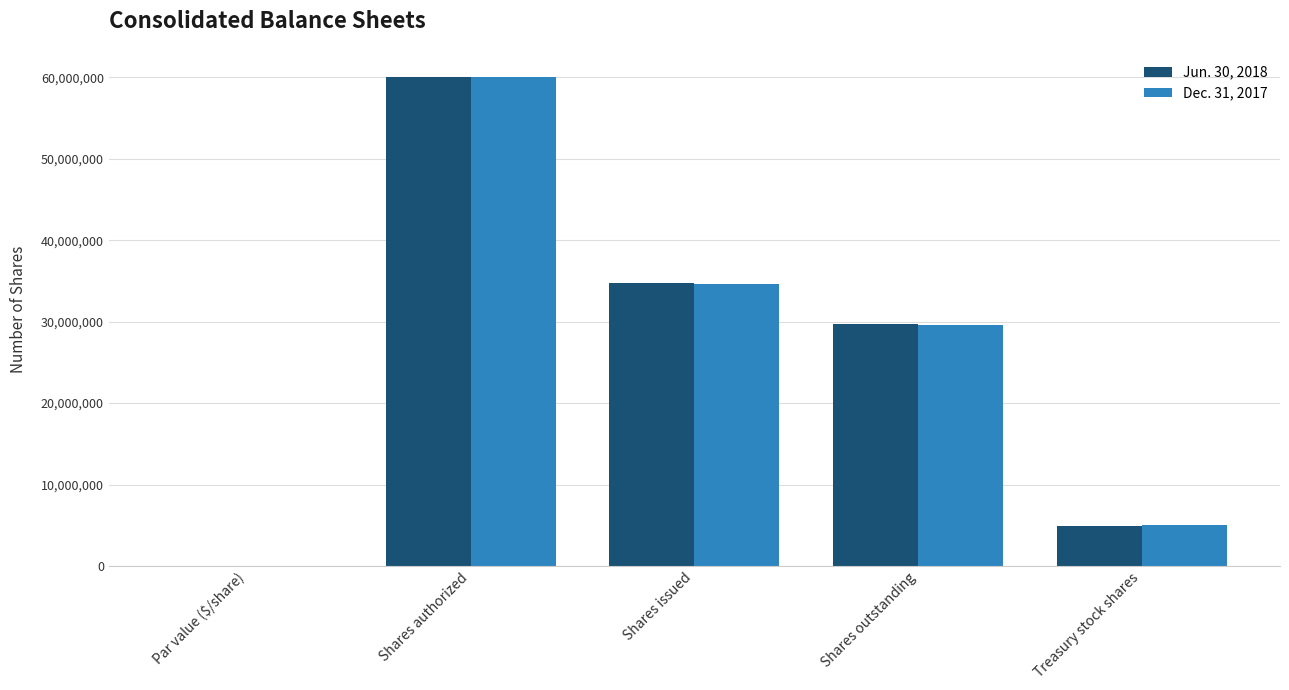

What is the spread (max minus min) of values at Shares outstanding?

119992